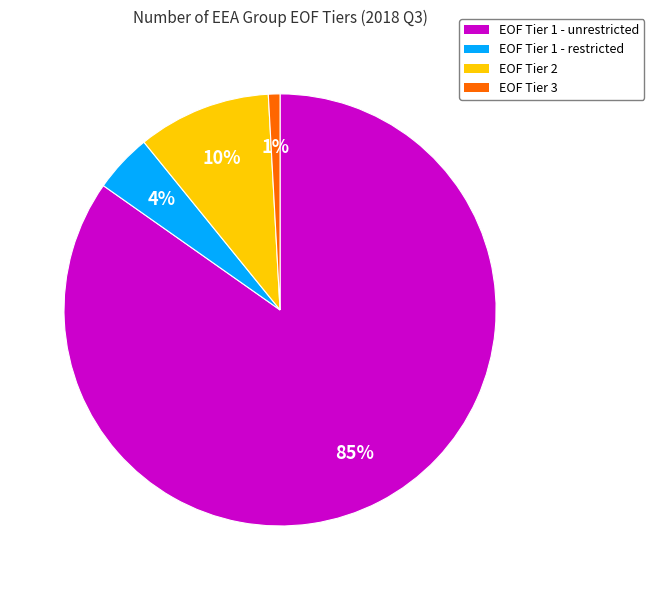

Is there a majority slice in this chart?

Yes